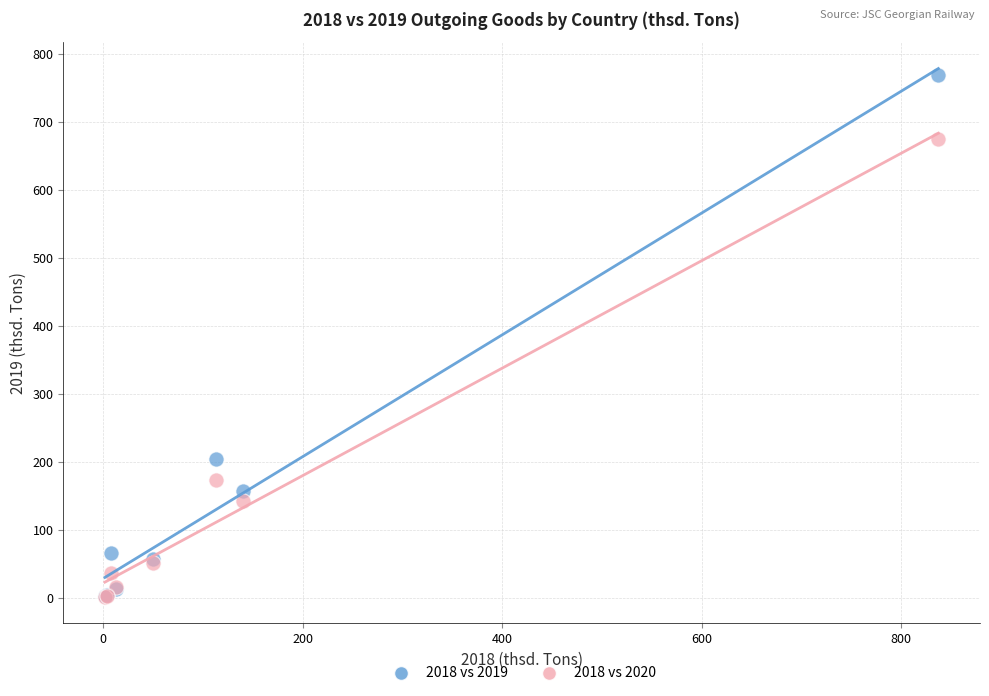

Across all series, what Y value is closest to 385?

204.1